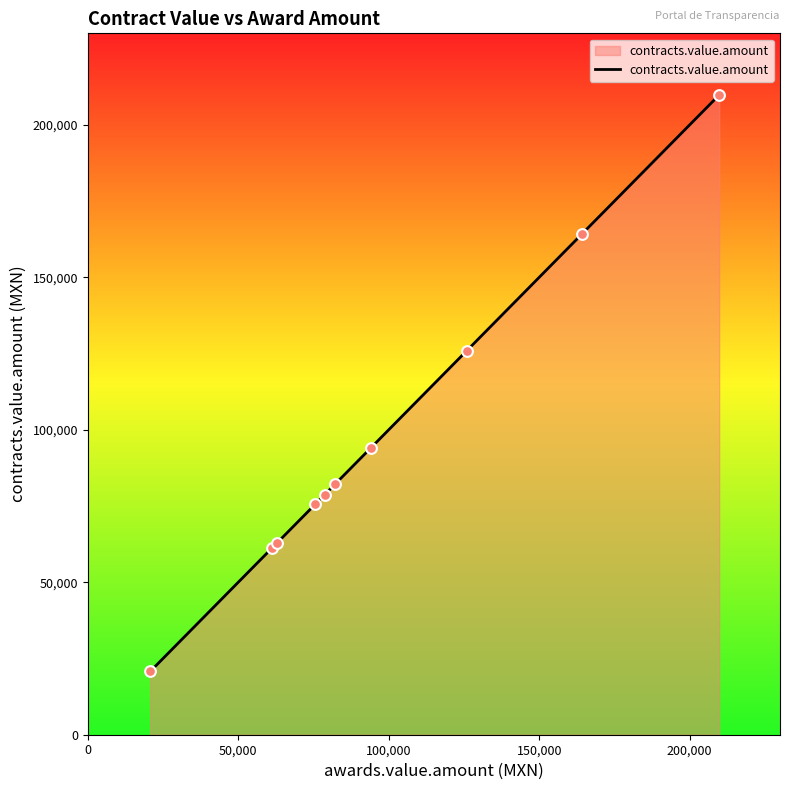

What is the smallest value displayed?

20756.9